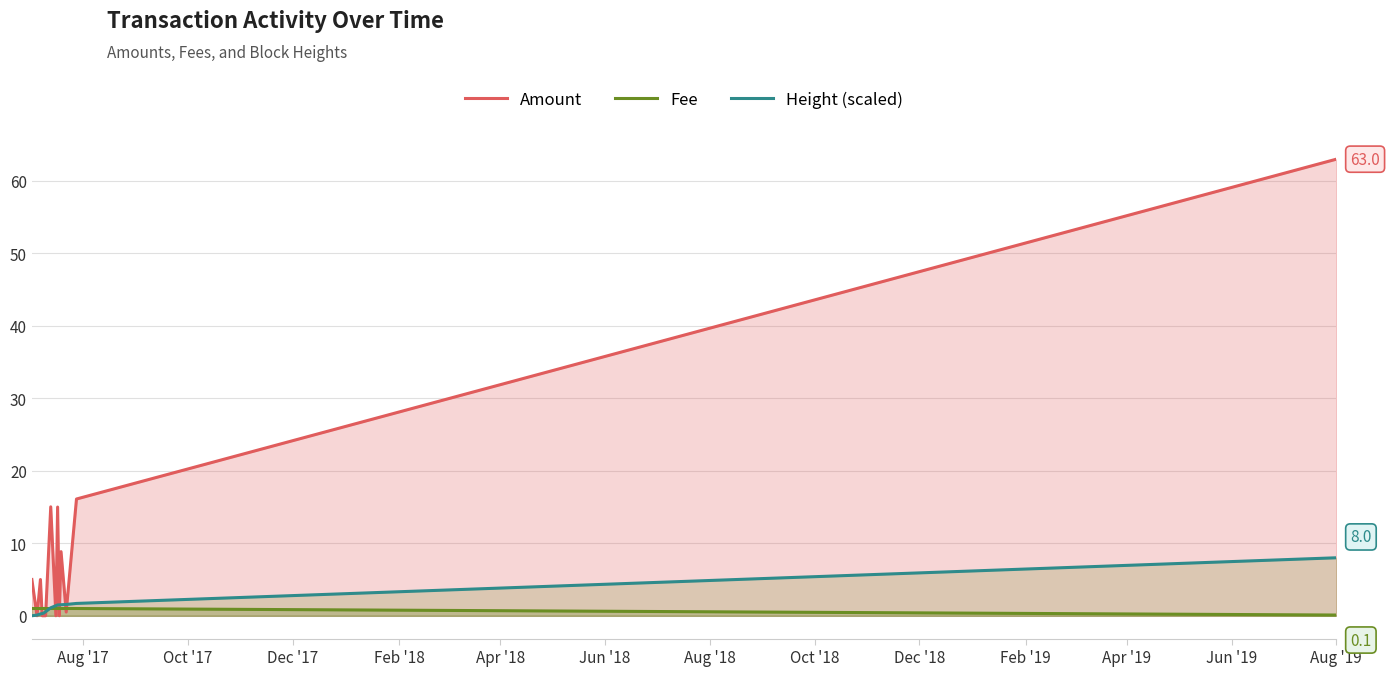

What is the value of the Amount point at the 11th from the left?

8.8